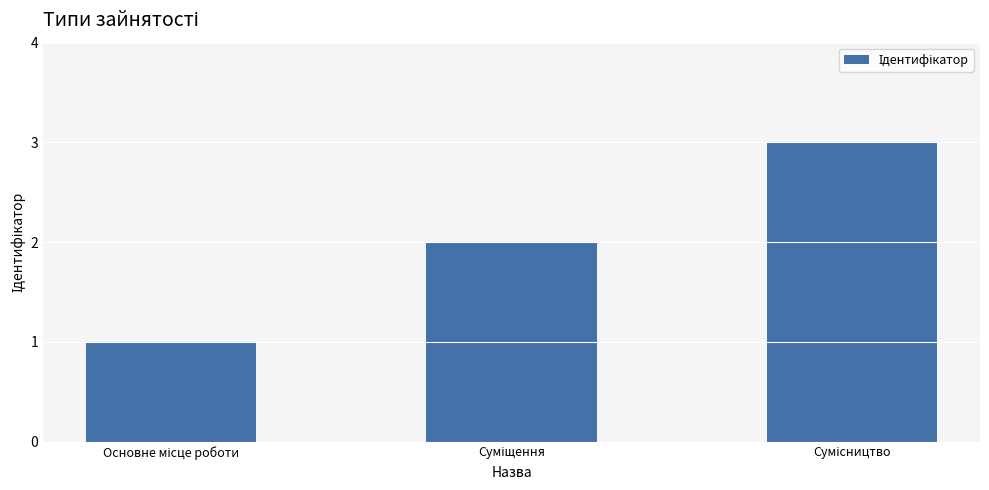

Reading left to right, list all the values displayed in this chart.

1	2	3